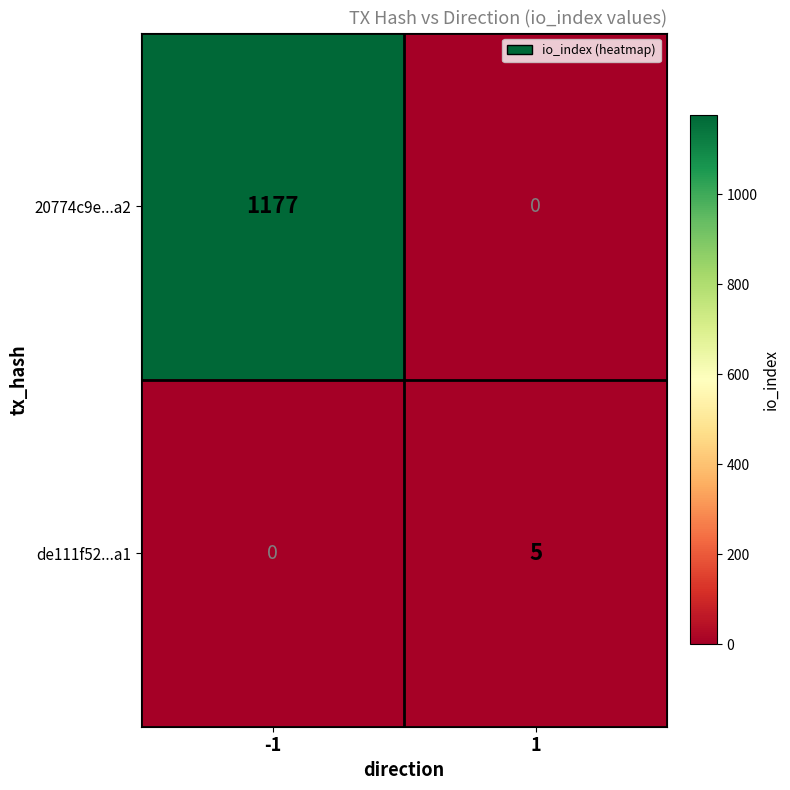

The value of 20774c9e...a2 at 1 is 439. True or false?

False